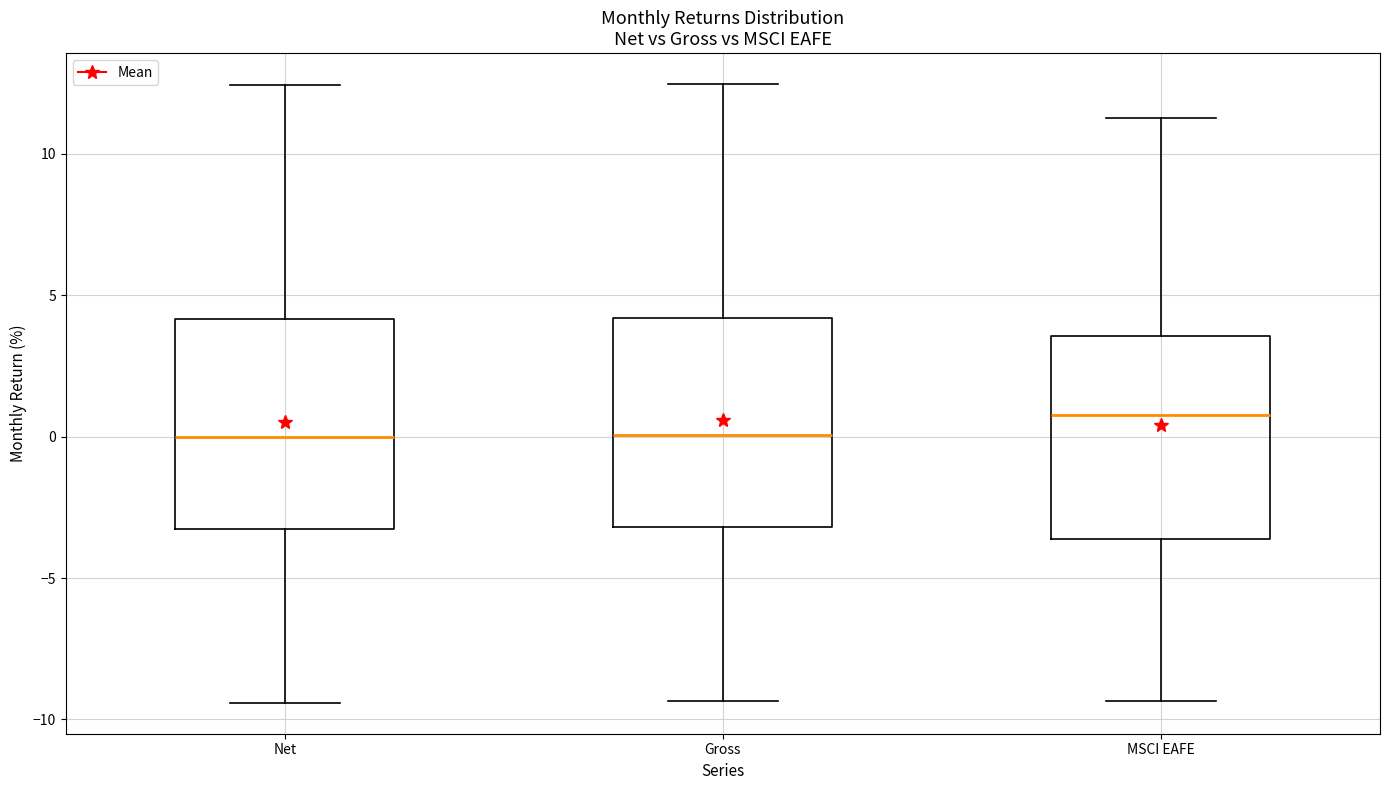

Reading left to right, transcribe this box plot: for each box, give where its median line is, the range the box spans, and where its two whiskers end, as read against the y-axis. The values are not printed on the chart, so give them approximately, as read against the axis.

Net: median 0.0, box -3.5 to 4.0, whiskers -9.5 to 12.5
Gross: median 0.0, box -3.0 to 4.0, whiskers -9.5 to 12.5
MSCI EAFE: median 1.0, box -3.5 to 3.5, whiskers -9.5 to 11.5